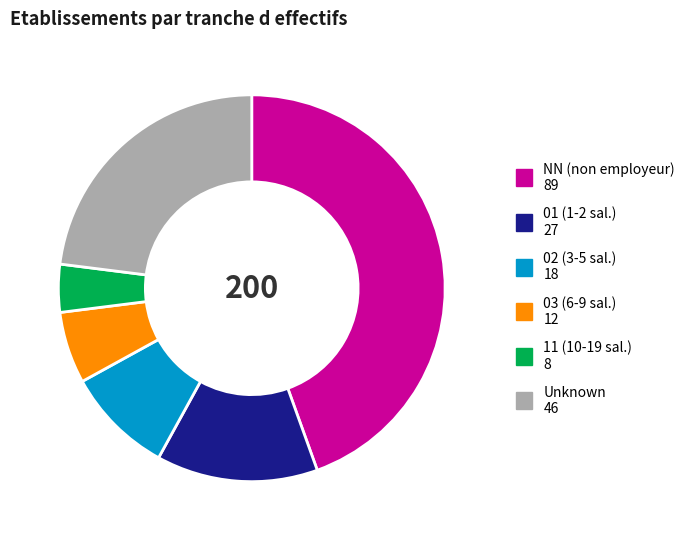

Is there a majority slice in this chart?

No